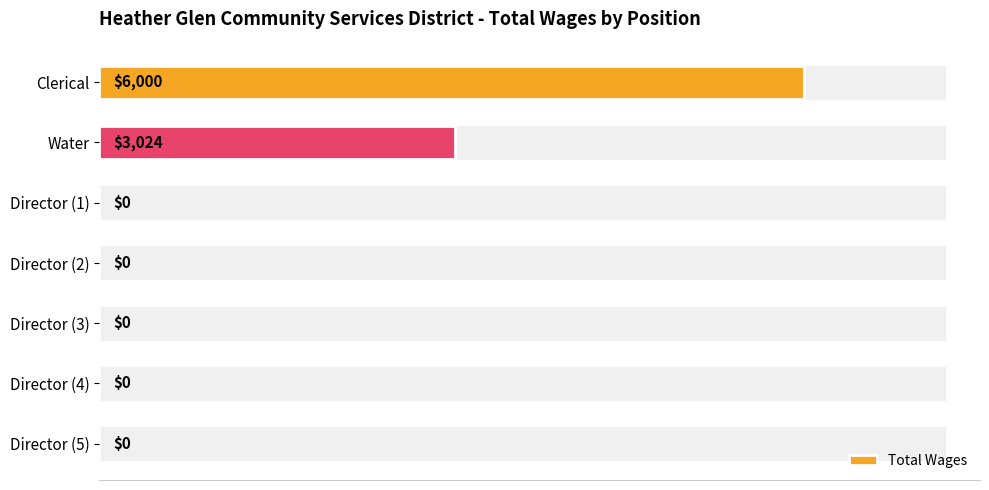

What is the maximum value shown in the chart?

6000